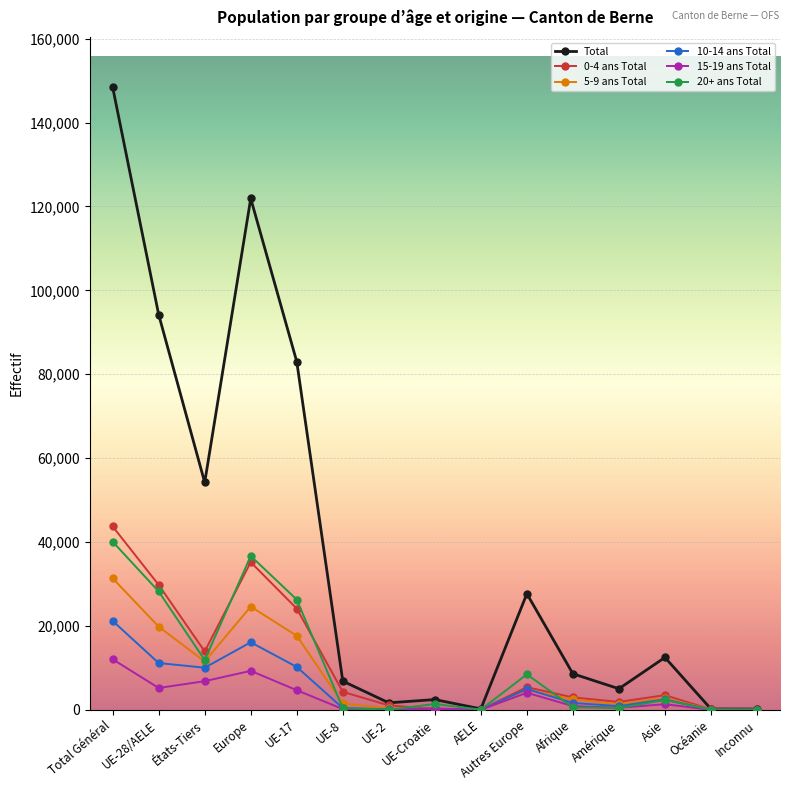

What is the label of the 7th point from the right?

AELE